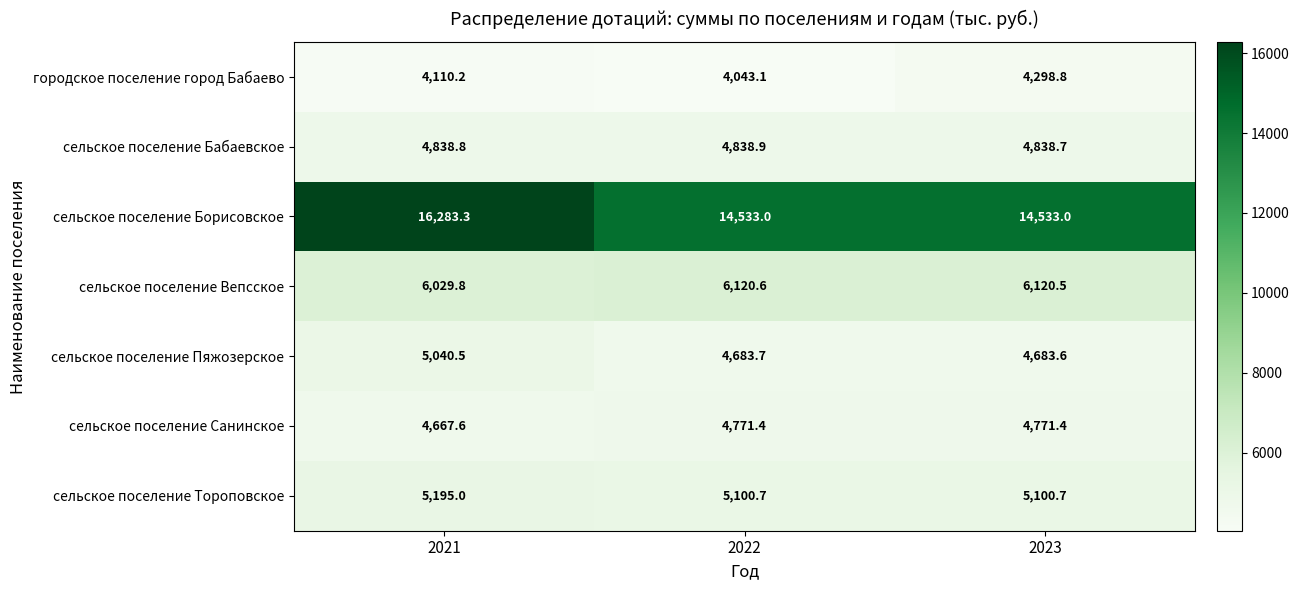

Where is сельское поселение Вепсское nearest to the value 6075?

2021